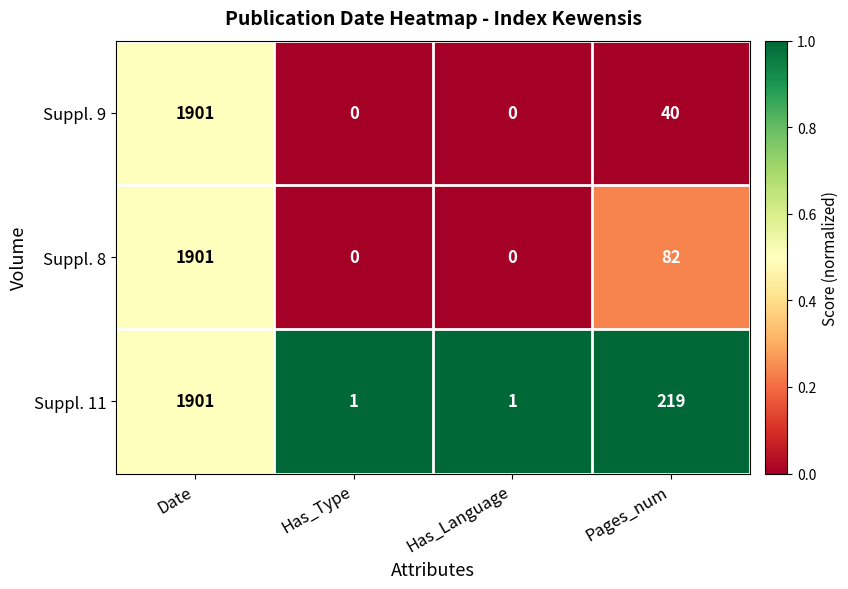

What is the difference between the maximum and second lowest values in the Suppl. 8 series?

1901